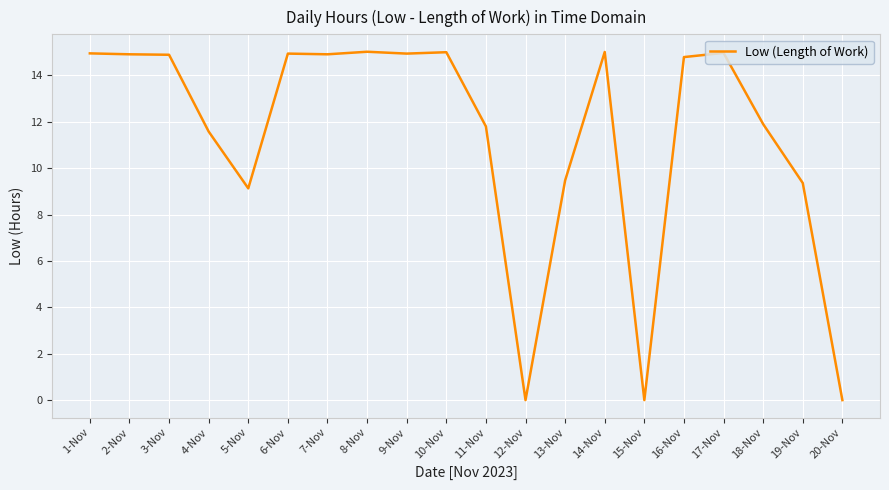

What is the greatest value displayed?

15.0